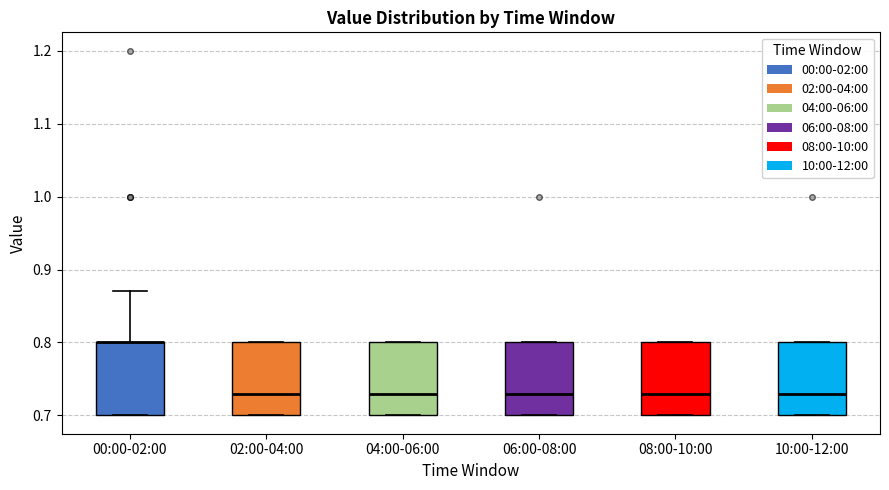

Where does the median line of the box for 02:00-04:00 sit on the y-axis? The values are not printed on the chart, so give them approximately, as read against the axis.

0.73